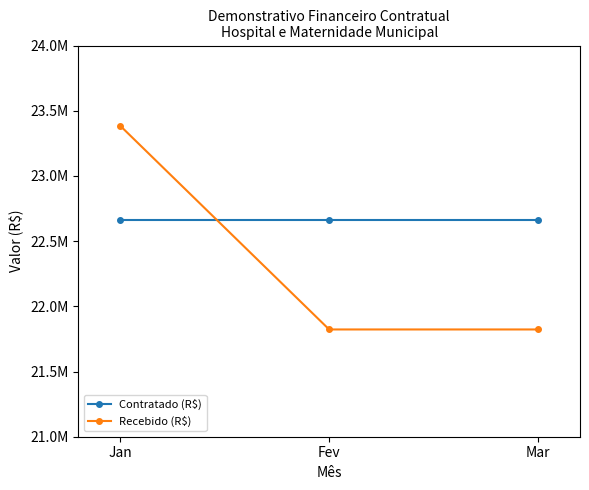

At which category is the sum across all series the highest?

Jan